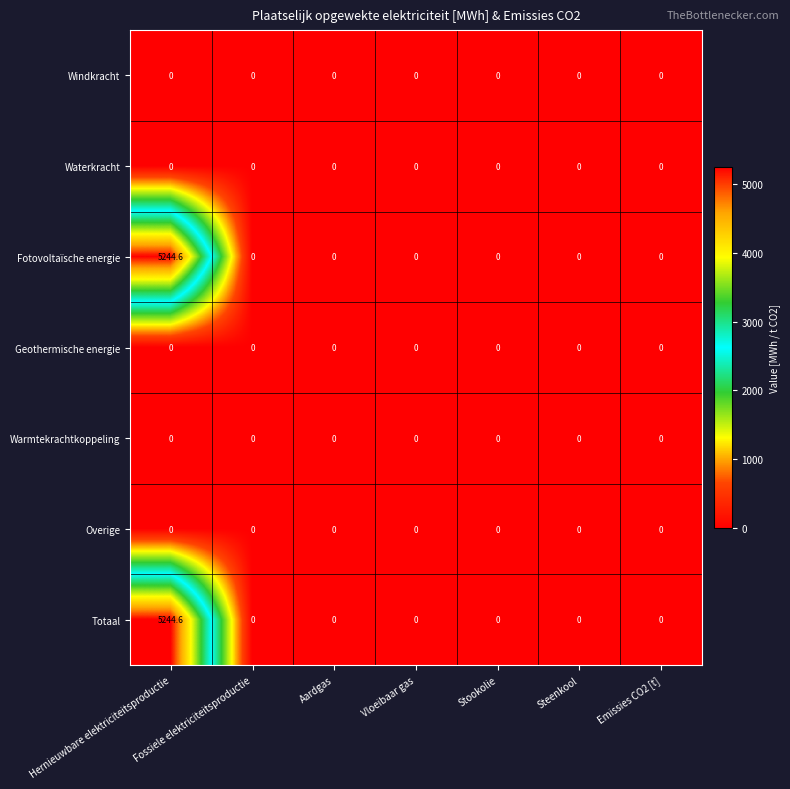

At which category does the chart reach its peak across all series?

Hernieuwbare elektriciteitsproductie